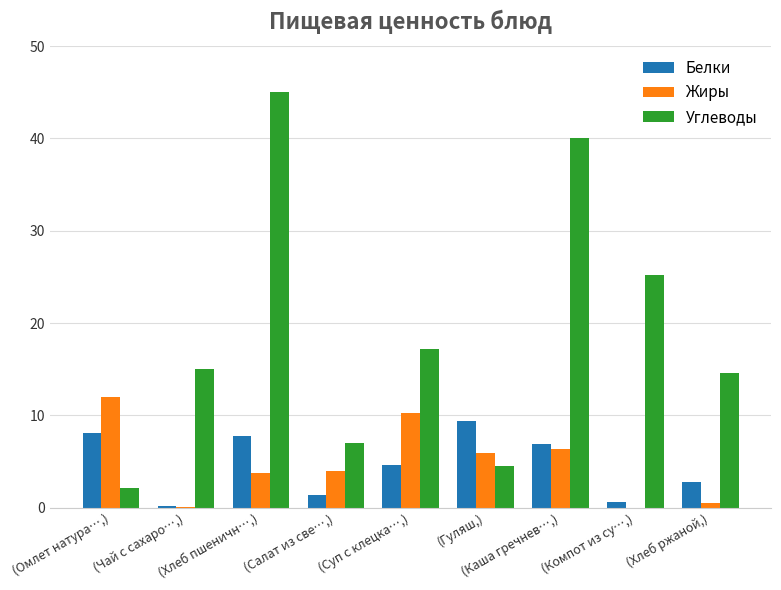

What is the maximum value for Белки?

9.4